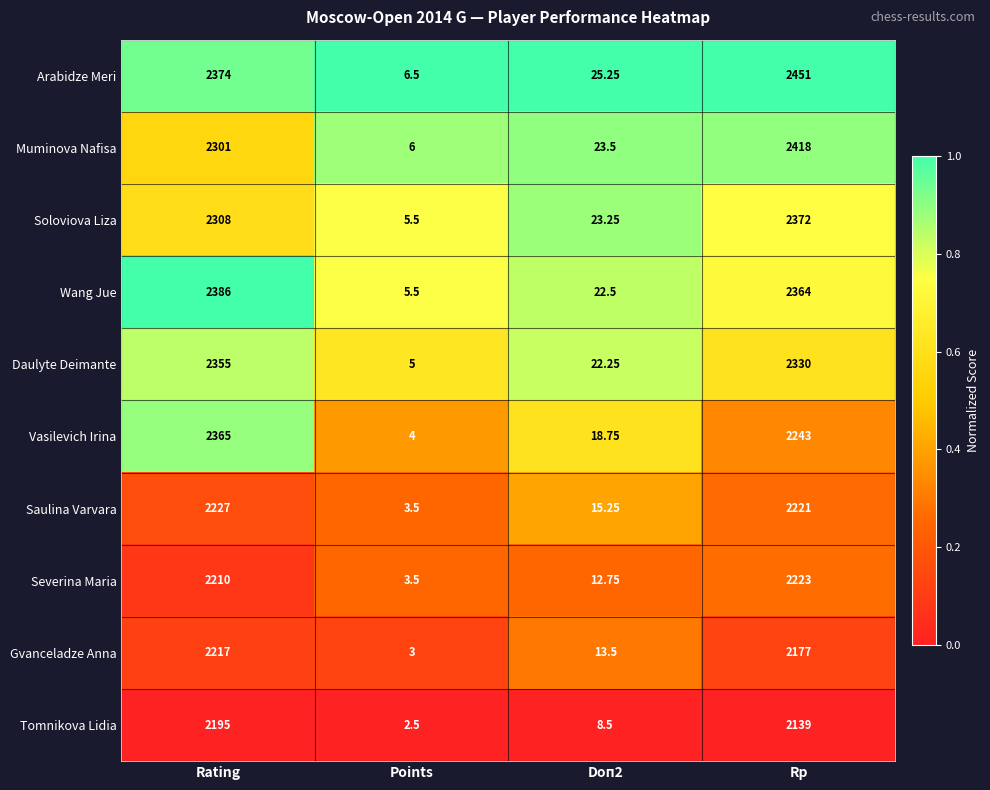

Which series has the largest total across all categories?

Arabidze Meri